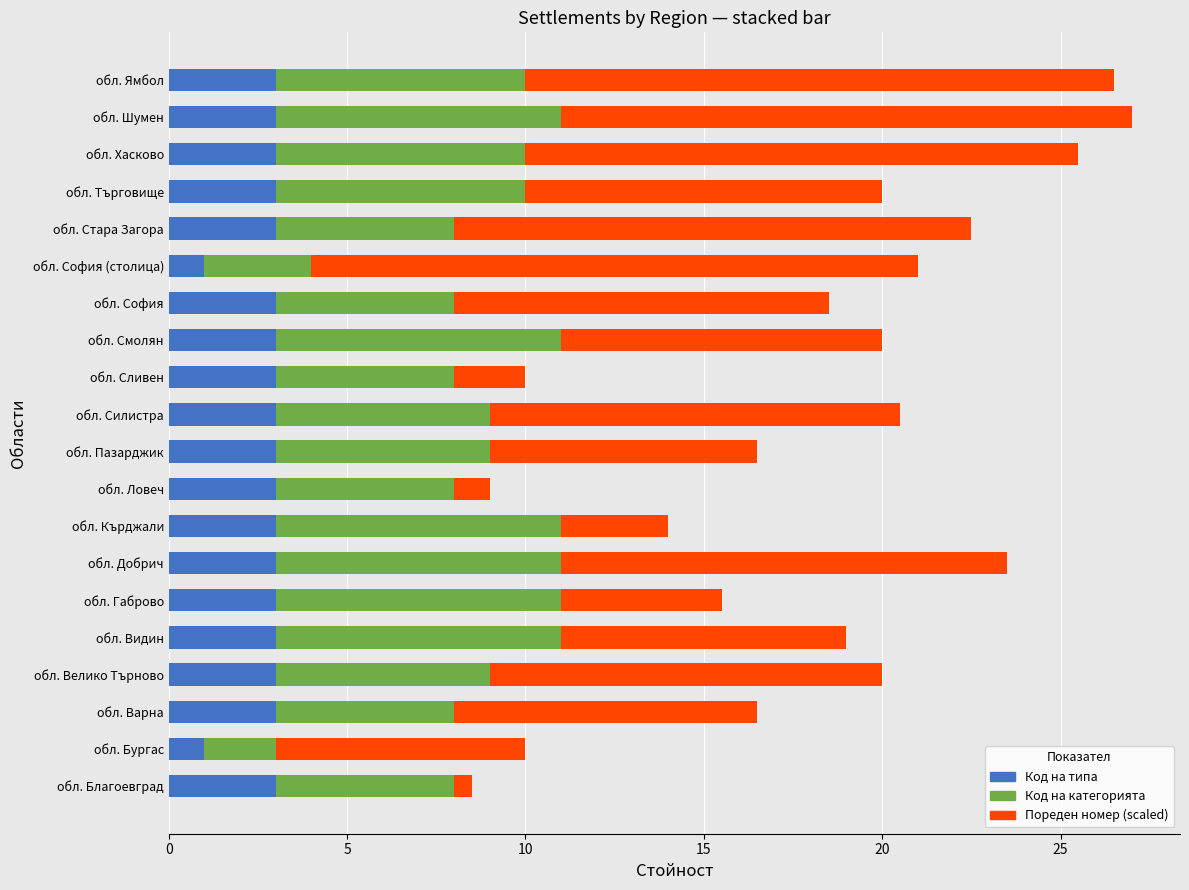

What is the maximum value for Код на типа?

3.0